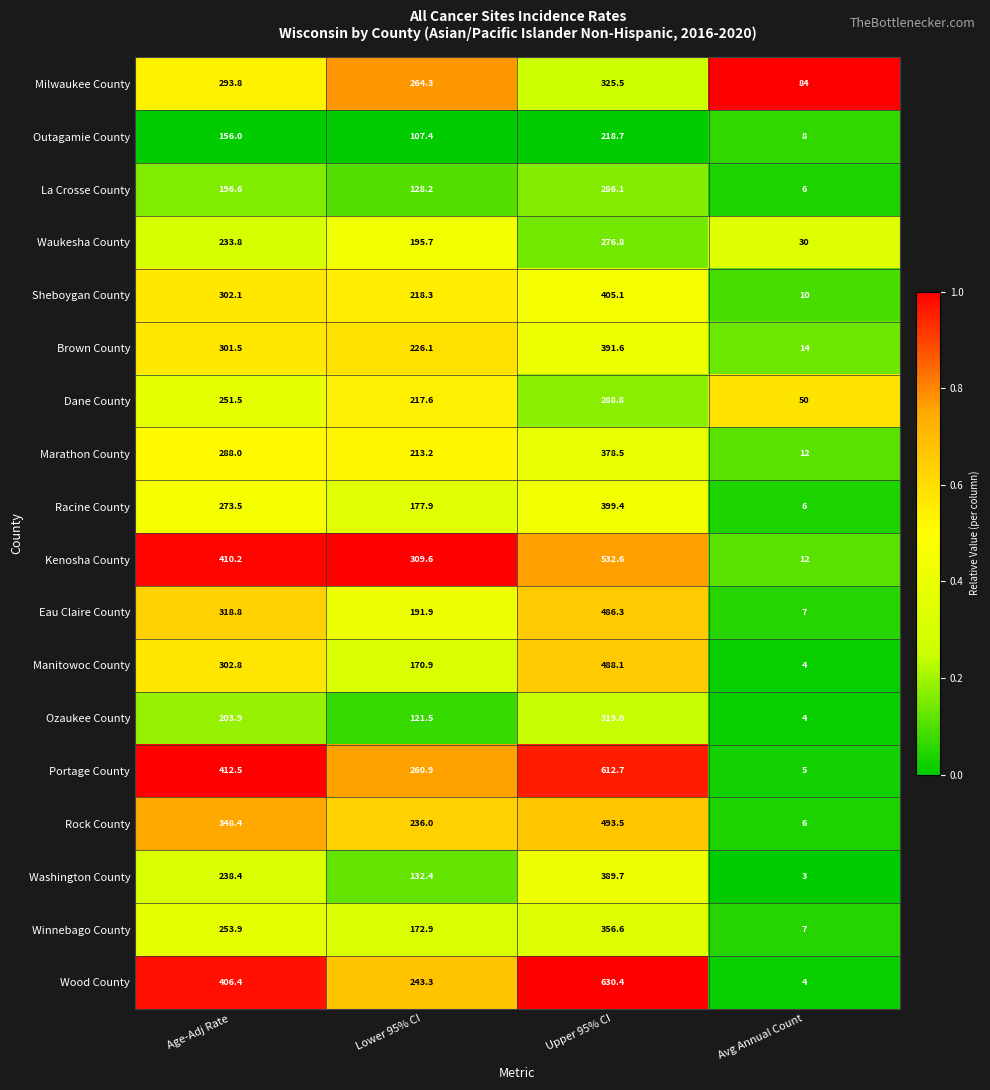

What is the greatest value displayed?

630.4